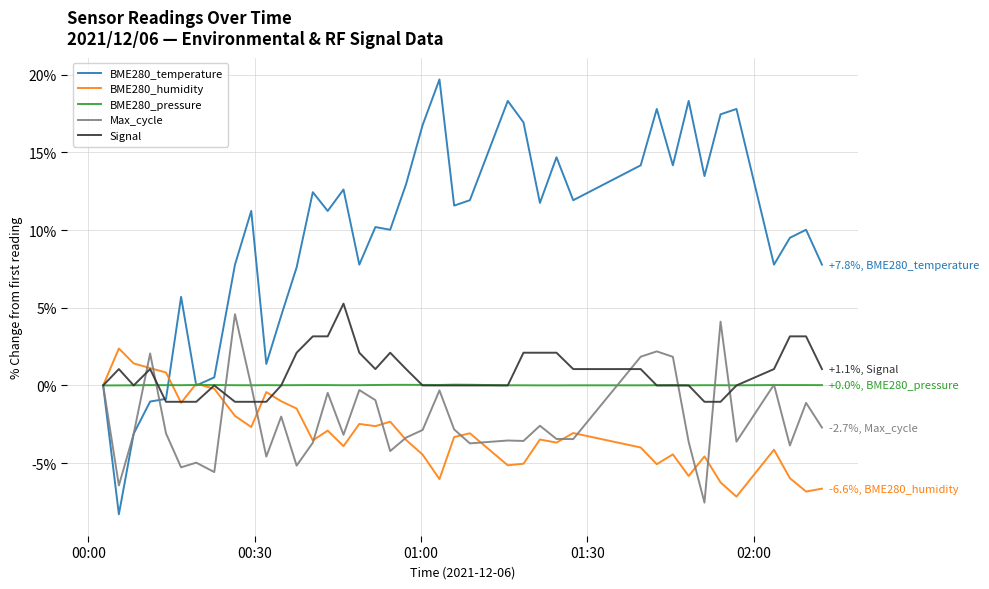

Which series has the widest spread of values?

BME280_temperature